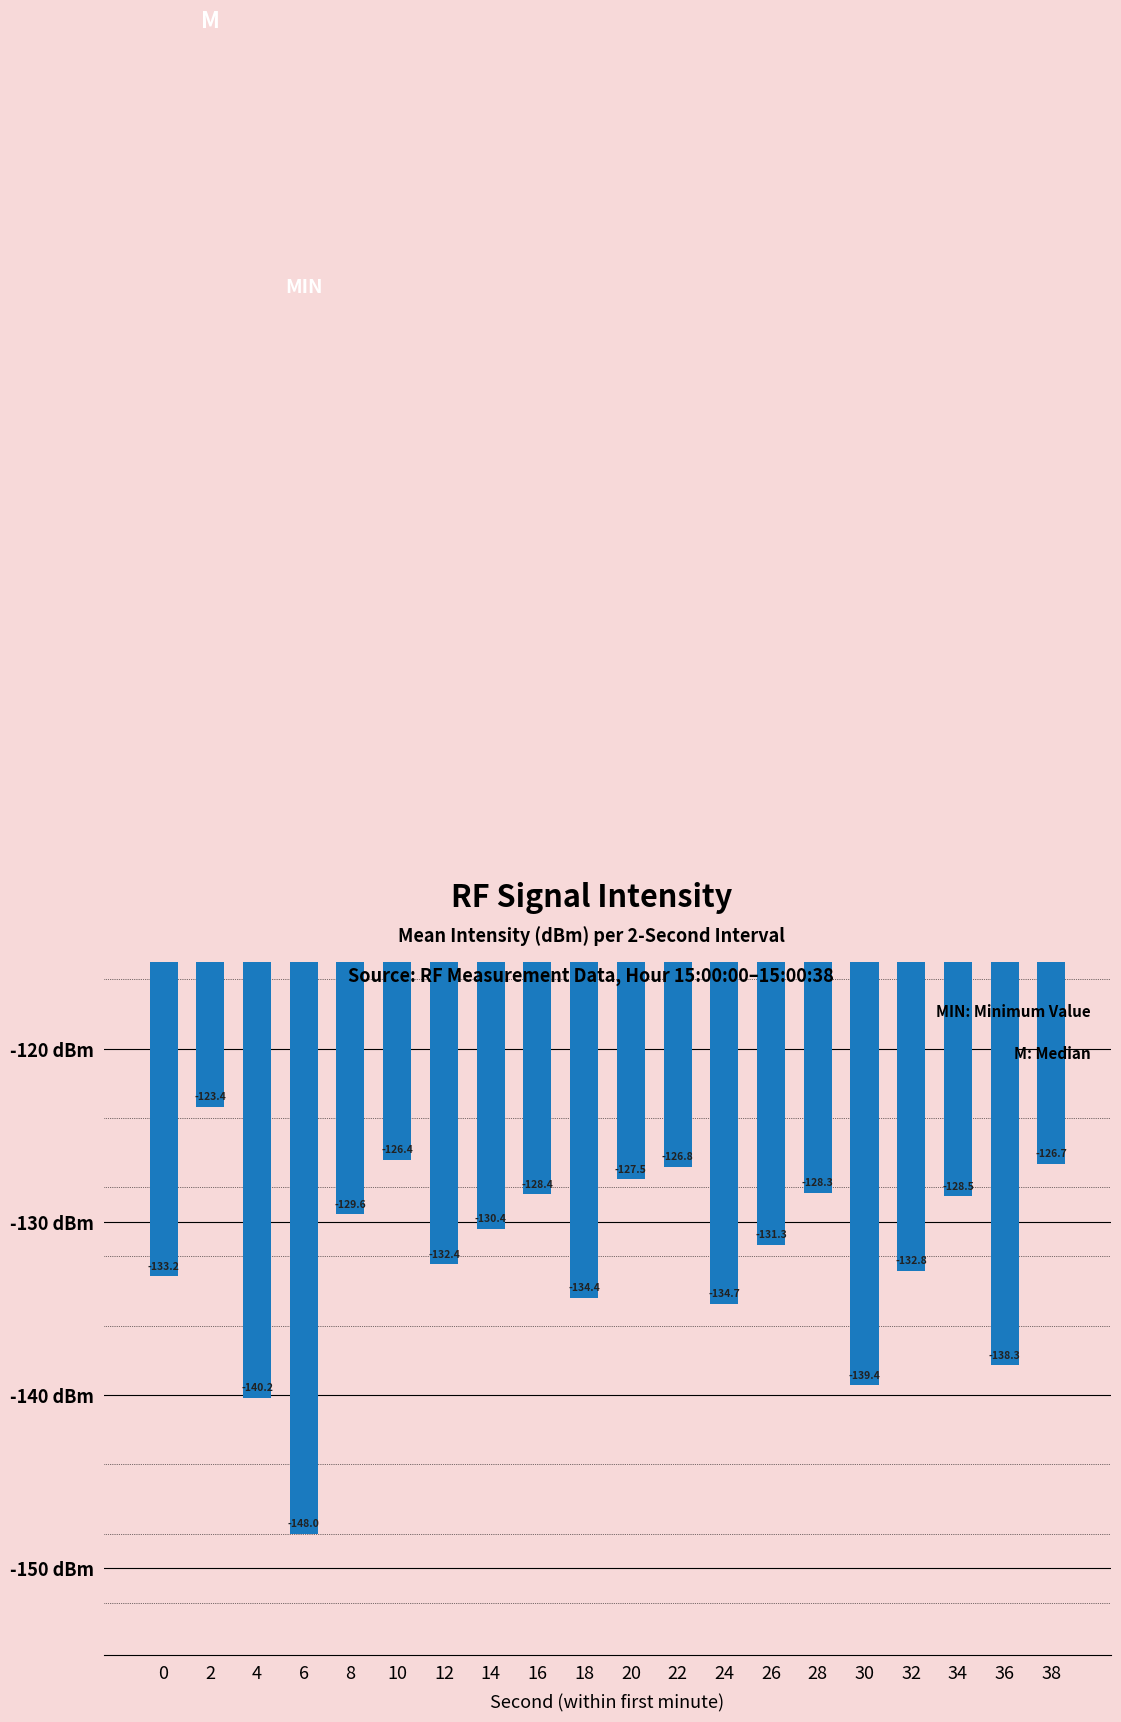

Is it true that the value at 26 is -131.3?

True